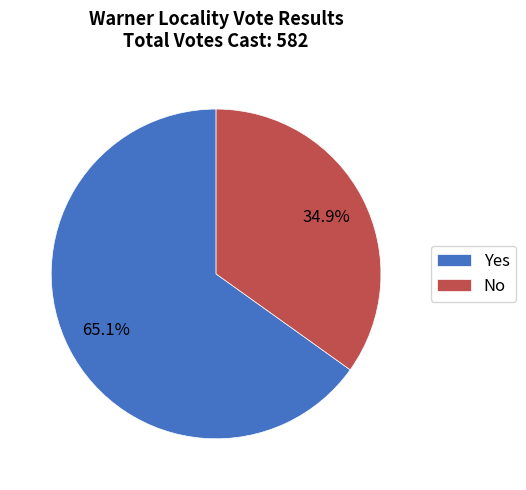

Does any single category account for the majority?

Yes